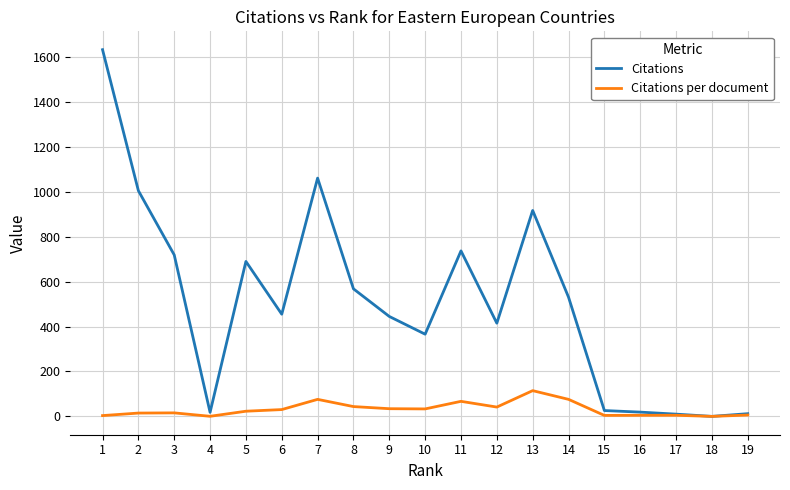

Which series has the largest total across all categories?

Citations